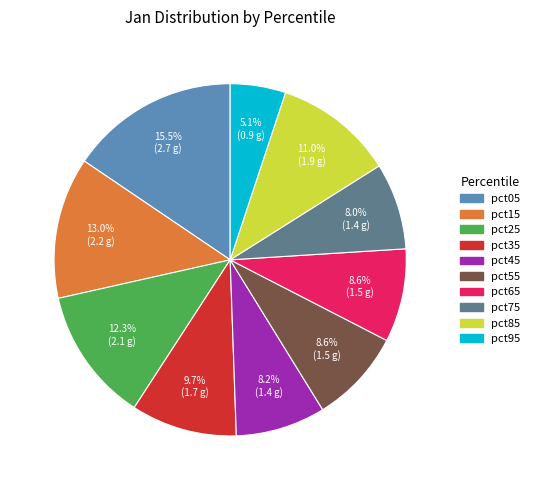

What percentage is the pct25 slice, to the nearest percent?

12%